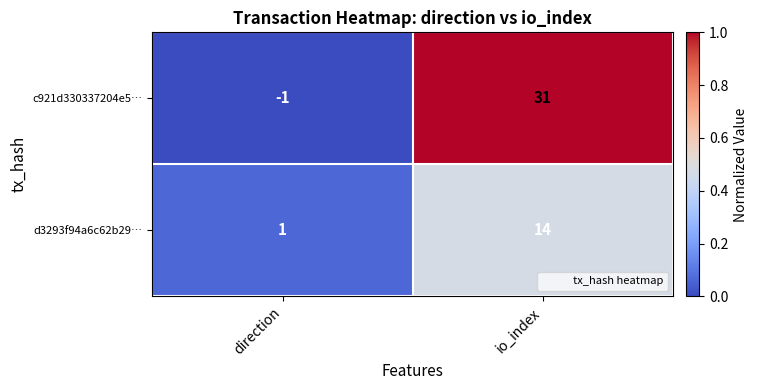

The c921d330337204e5… series shows -1 at direction. True or false?

True